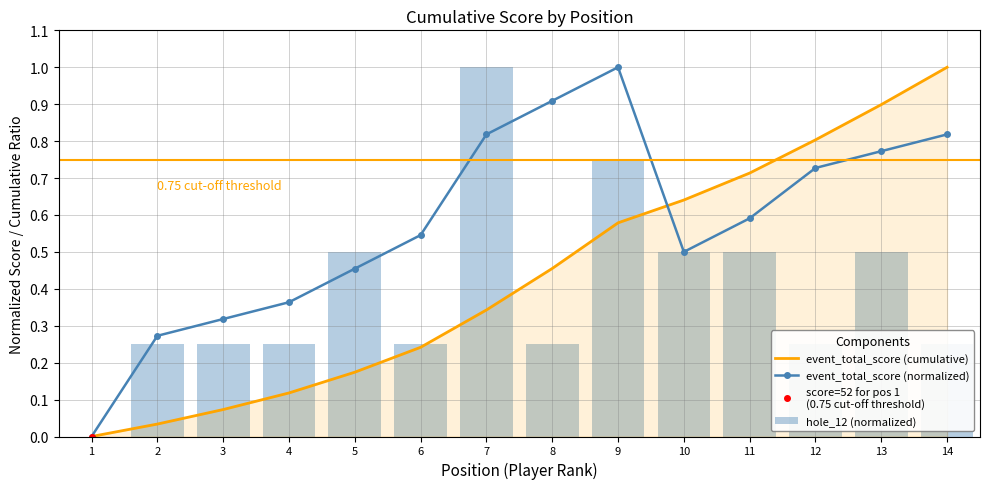

The event_total_score (normalized) series shows 1.8 at 9. True or false?

False